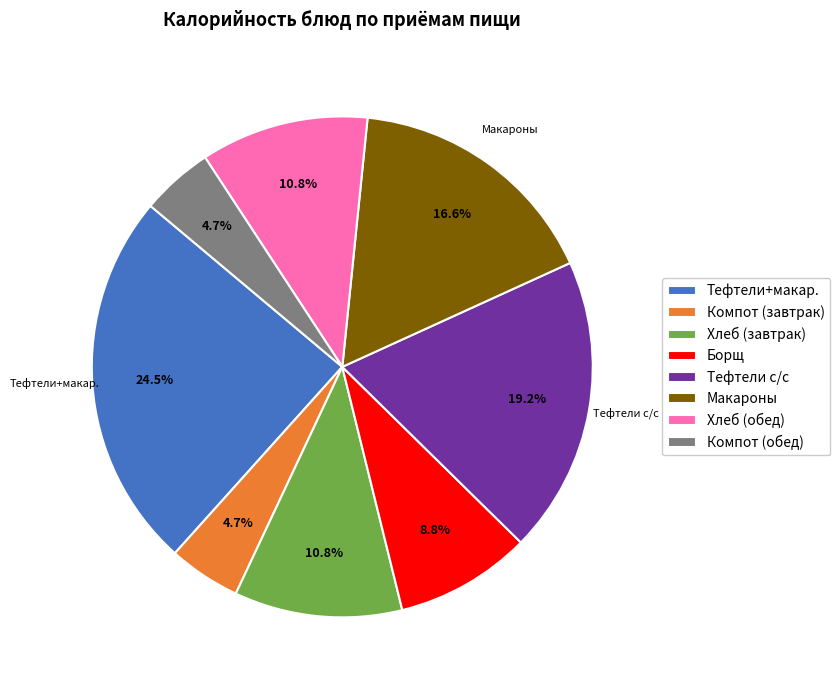

Do Макароны and Хлеб (обед) together represent more than half of the pie?

No